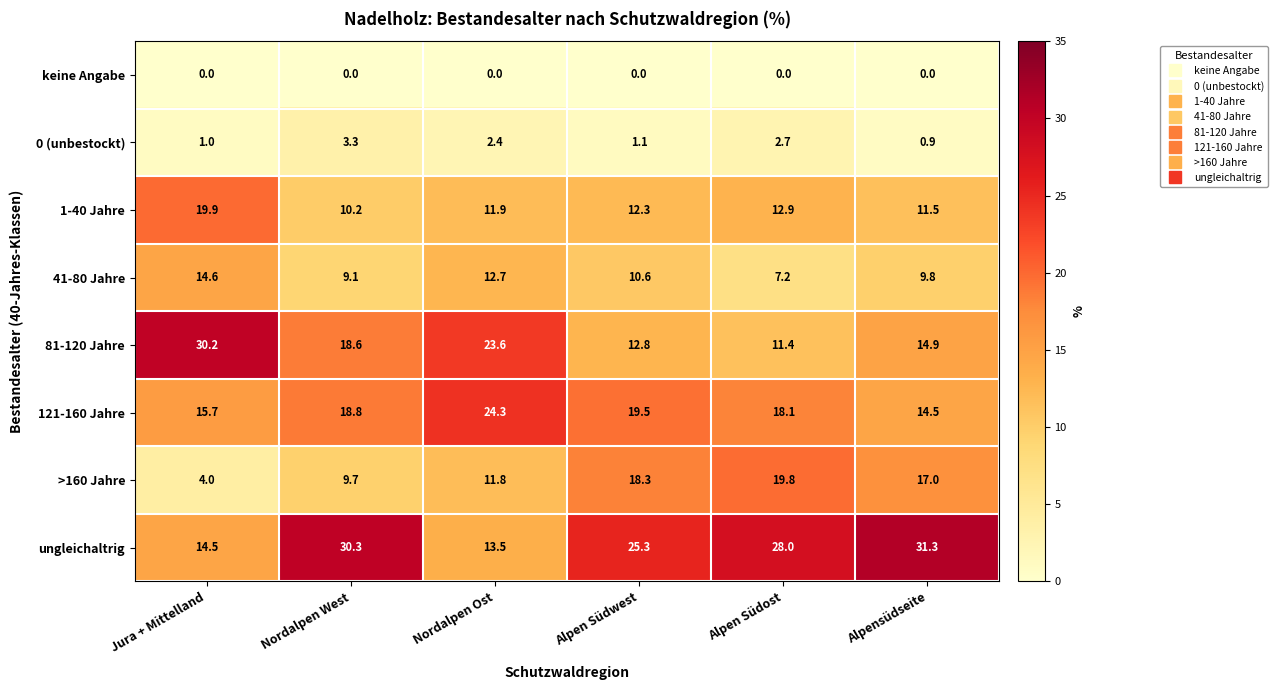

What is the difference between the second highest and minimum values in the ungleichaltrig series?

16.8